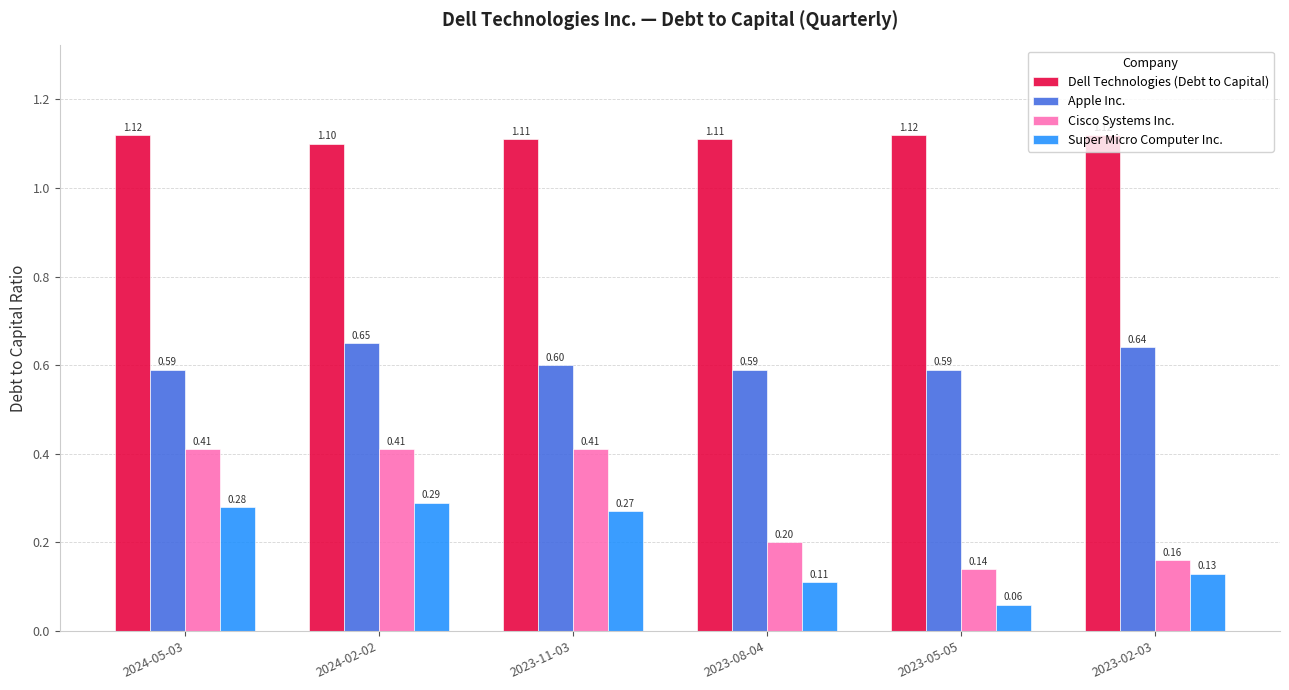

At 2024-02-02, list the series in order from smallest to largest.

Super Micro Computer Inc., Cisco Systems Inc., Apple Inc., Dell Technologies (Debt to Capital)